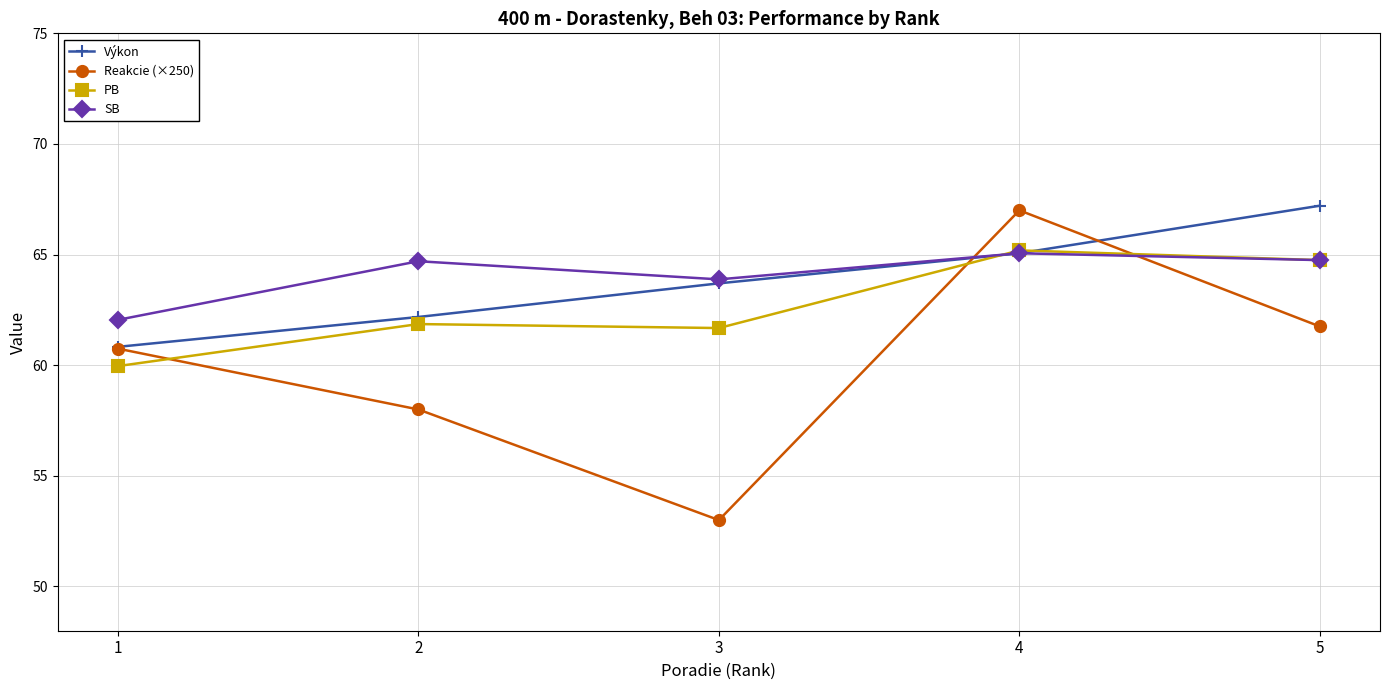

True or false: Výkon has more than 0 interior local peaks.

False